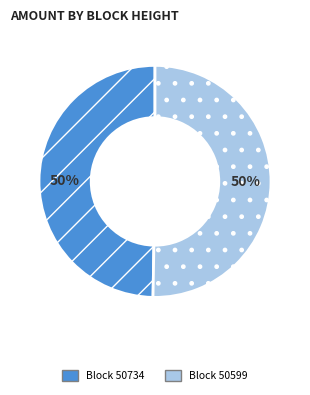

To the nearest percent, what is the average slice percentage?

50%